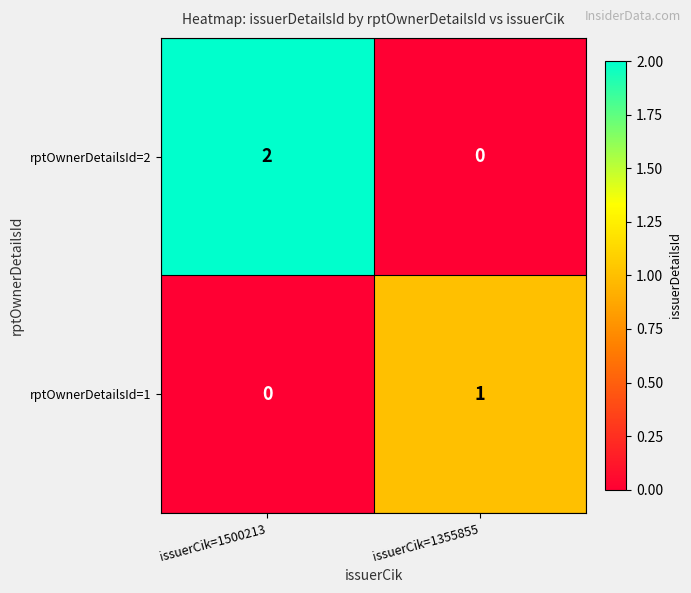

Reading right to left, extract all data points from this chart.

rptOwnerDetailsId=2: issuerCik=1355855=0	issuerCik=1500213=2
rptOwnerDetailsId=1: issuerCik=1355855=1	issuerCik=1500213=0